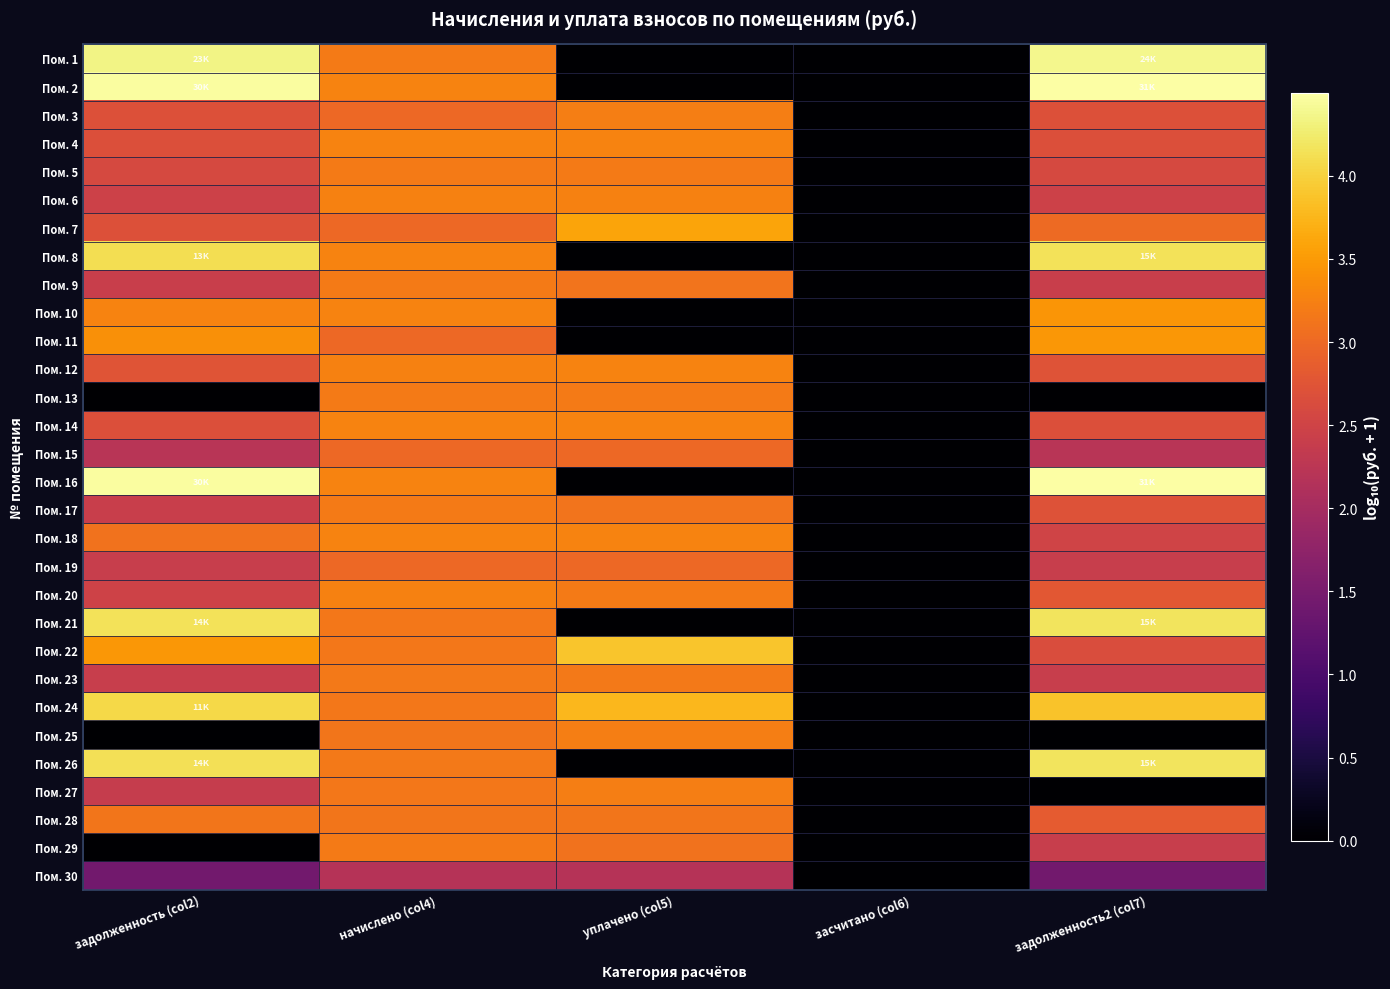

Reading left to right, extract all data points from this chart.

Пом. 1: задолженность (col2)=4.4	начислено (col4)=3.2	уплачено (col5)=0.0	засчитано (col6)=0.0	задолженность2 (col7)=4.4
Пом. 2: задолженность (col2)=4.5	начислено (col4)=3.3	уплачено (col5)=0.0	засчитано (col6)=0.0	задолженность2 (col7)=4.5
Пом. 3: задолженность (col2)=2.7	начислено (col4)=3.0	уплачено (col5)=3.2	засчитано (col6)=0.0	задолженность2 (col7)=2.7
Пом. 4: задолженность (col2)=2.7	начислено (col4)=3.3	уплачено (col5)=3.3	засчитано (col6)=0.0	задолженность2 (col7)=2.7
Пом. 5: задолженность (col2)=2.6	начислено (col4)=3.2	уплачено (col5)=3.2	засчитано (col6)=0.0	задолженность2 (col7)=2.6
Пом. 6: задолженность (col2)=2.5	начислено (col4)=3.3	уплачено (col5)=3.3	засчитано (col6)=0.0	задолженность2 (col7)=2.5
Пом. 7: задолженность (col2)=2.7	начислено (col4)=3.0	уплачено (col5)=3.6	засчитано (col6)=0.0	задолженность2 (col7)=3.0
Пом. 8: задолженность (col2)=4.1	начислено (col4)=3.3	уплачено (col5)=0.0	засчитано (col6)=0.0	задолженность2 (col7)=4.2
Пом. 9: задолженность (col2)=2.4	начислено (col4)=3.2	уплачено (col5)=3.1	засчитано (col6)=0.0	задолженность2 (col7)=2.4
Пом. 10: задолженность (col2)=3.3	начислено (col4)=3.3	уплачено (col5)=0.0	засчитано (col6)=0.0	задолженность2 (col7)=3.5
Пом. 11: задолженность (col2)=3.4	начислено (col4)=3.0	уплачено (col5)=0.0	засчитано (col6)=0.0	задолженность2 (col7)=3.5
Пом. 12: задолженность (col2)=2.7	начислено (col4)=3.3	уплачено (col5)=3.3	засчитано (col6)=0.0	задолженность2 (col7)=2.7
Пом. 13: задолженность (col2)=0.0	начислено (col4)=3.2	уплачено (col5)=3.2	засчитано (col6)=0.0	задолженность2 (col7)=0.0
Пом. 14: задолженность (col2)=2.7	начислено (col4)=3.3	уплачено (col5)=3.3	засчитано (col6)=0.0	задолженность2 (col7)=2.7
Пом. 15: задолженность (col2)=2.2	начислено (col4)=3.0	уплачено (col5)=3.0	засчитано (col6)=0.0	задолженность2 (col7)=2.2
Пом. 16: задолженность (col2)=4.5	начислено (col4)=3.3	уплачено (col5)=0.0	засчитано (col6)=0.0	задолженность2 (col7)=4.5
Пом. 17: задолженность (col2)=2.4	начислено (col4)=3.2	уплачено (col5)=3.1	засчитано (col6)=0.0	задолженность2 (col7)=2.7
Пом. 18: задолженность (col2)=3.1	начислено (col4)=3.3	уплачено (col5)=3.3	засчитано (col6)=0.0	задолженность2 (col7)=2.5
Пом. 19: задолженность (col2)=2.4	начислено (col4)=3.0	уплачено (col5)=3.0	засчитано (col6)=0.0	задолженность2 (col7)=2.4
Пом. 20: задолженность (col2)=2.5	начислено (col4)=3.3	уплачено (col5)=3.2	засчитано (col6)=0.0	задолженность2 (col7)=2.8
Пом. 21: задолженность (col2)=4.1	начислено (col4)=3.2	уплачено (col5)=0.0	засчитано (col6)=0.0	задолженность2 (col7)=4.2
Пом. 22: задолженность (col2)=3.5	начислено (col4)=3.1	уплачено (col5)=3.9	засчитано (col6)=0.0	задолженность2 (col7)=2.6
Пом. 23: задолженность (col2)=2.4	начислено (col4)=3.2	уплачено (col5)=3.2	засчитано (col6)=0.0	задолженность2 (col7)=2.4
Пом. 24: задолженность (col2)=4.1	начислено (col4)=3.2	уплачено (col5)=3.8	засчитано (col6)=0.0	задолженность2 (col7)=3.9
Пом. 25: задолженность (col2)=0.0	начислено (col4)=3.1	уплачено (col5)=3.2	засчитано (col6)=0.0	задолженность2 (col7)=0.0
Пом. 26: задолженность (col2)=4.1	начислено (col4)=3.2	уплачено (col5)=0.0	засчитано (col6)=0.0	задолженность2 (col7)=4.2
Пом. 27: задолженность (col2)=2.4	начислено (col4)=3.2	уплачено (col5)=3.2	засчитано (col6)=0.0	задолженность2 (col7)=0.0
Пом. 28: задолженность (col2)=3.1	начислено (col4)=3.1	уплачено (col5)=3.1	засчитано (col6)=0.0	задолженность2 (col7)=2.8
Пом. 29: задолженность (col2)=0.0	начислено (col4)=3.2	уплачено (col5)=3.1	засчитано (col6)=0.0	задолженность2 (col7)=2.4
Пом. 30: задолженность (col2)=1.4	начислено (col4)=2.2	уплачено (col5)=2.2	засчитано (col6)=0.0	задолженность2 (col7)=1.4